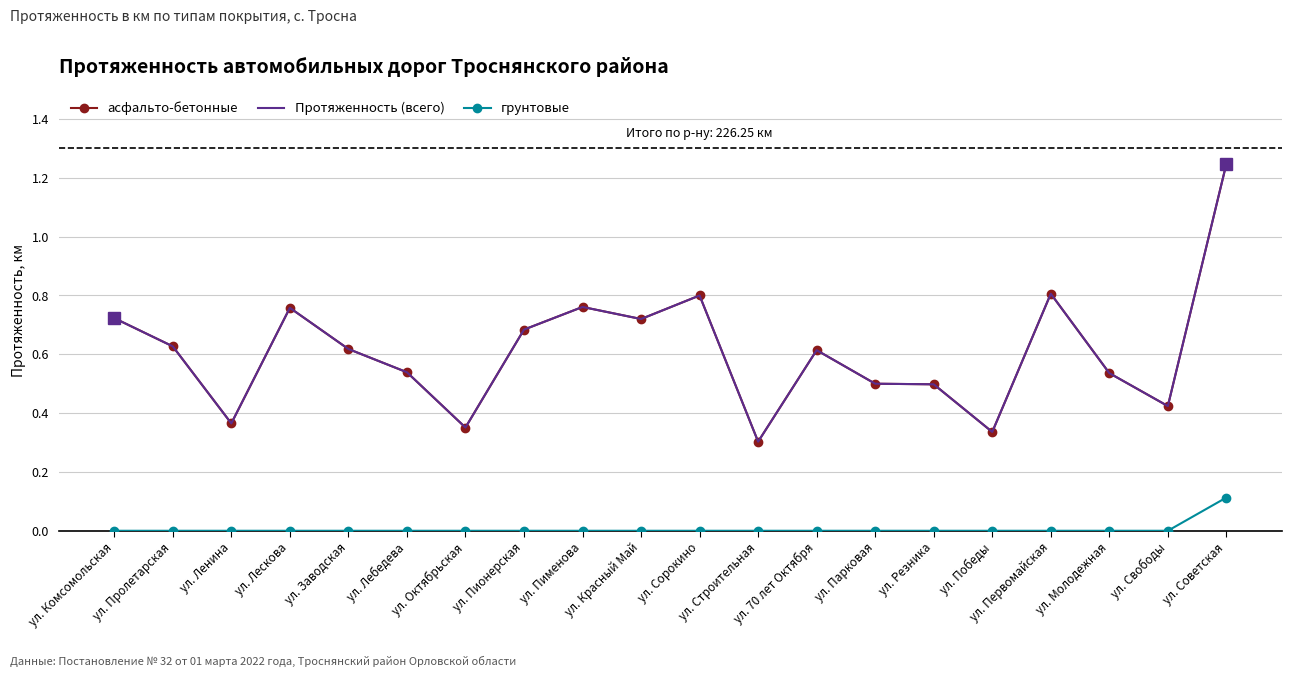

List the labels in order of асфальто-бетонные value, largest first.

ул. Советская, ул. Первомайская, ул. Сорокино, ул. Пименова, ул. Лескова, ул. Комсомольская, ул. Красный Май, ул. Пионерская, ул. Пролетарская, ул. Заводская, ул. 70 лет Октября, ул. Лебедева, ул. Молодежная, ул. Парковая, ул. Резника, ул. Свободы, ул. Ленина, ул. Октябрьская, ул. Победы, ул. Строительная